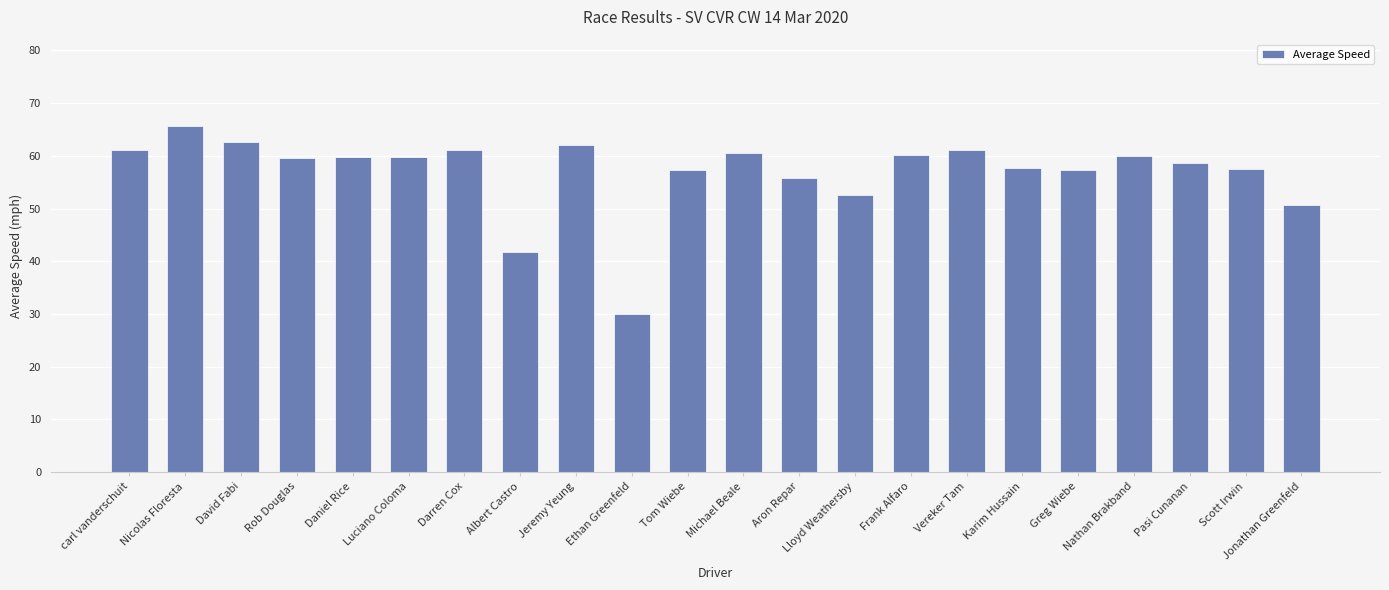

What is the greatest value displayed?

65.6